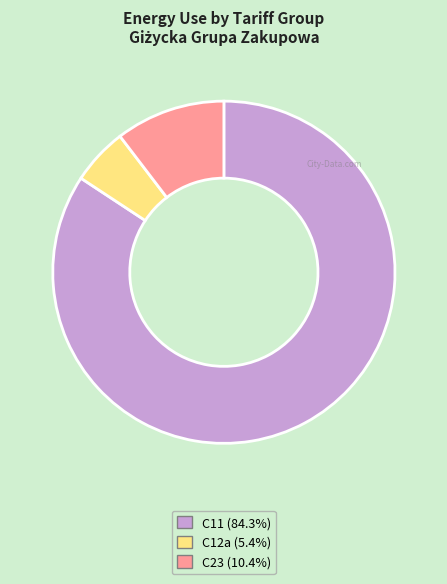

Is it true that C11 is 84% of the pie?

True